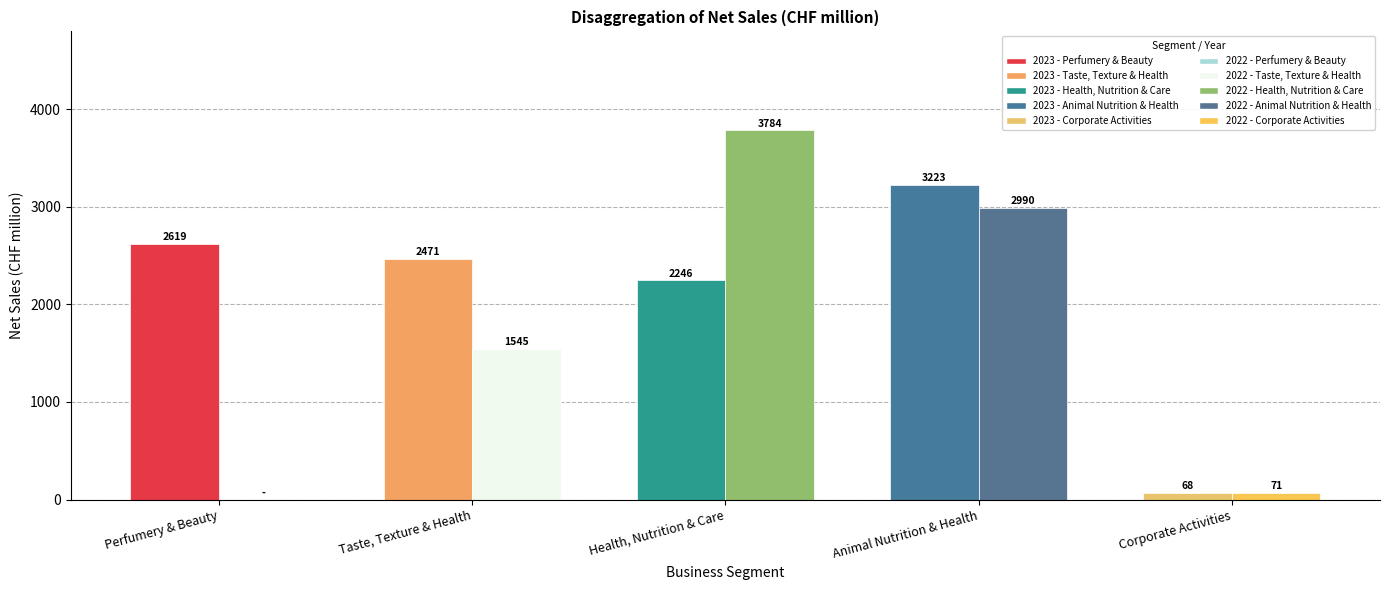

How many values in 2022 are above zero?

4